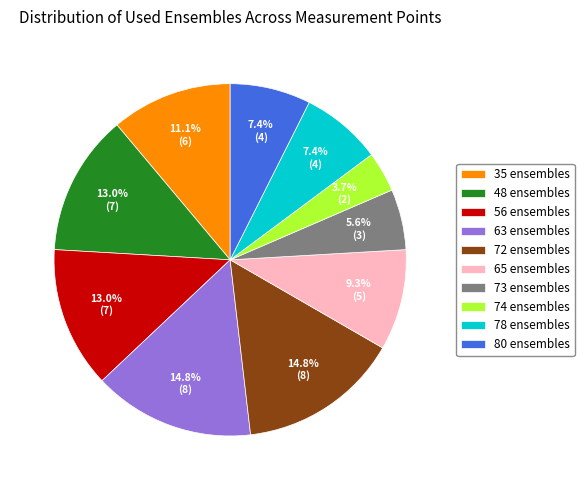

What percentage do 63 ensembles and 78 ensembles together represent?

22.2%